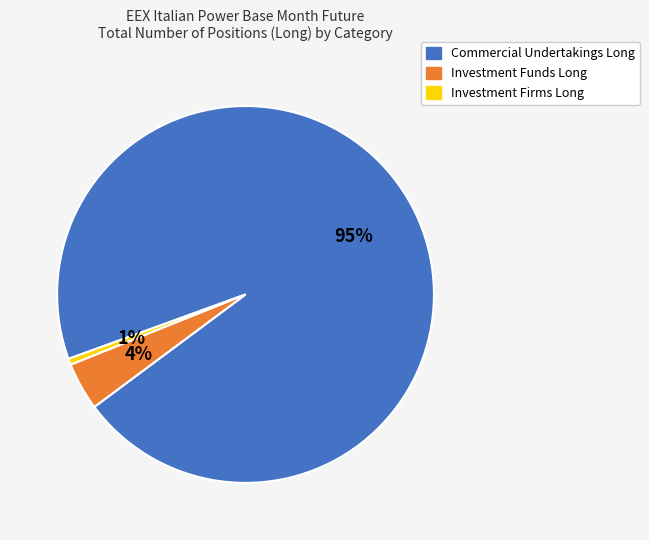

Which slice represents more than half of the pie?

Commercial Undertakings Long